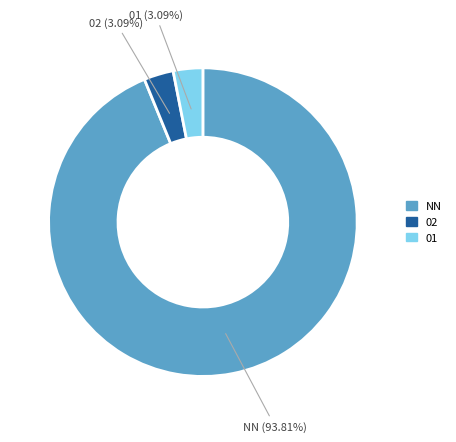

Does any single category account for the majority?

Yes